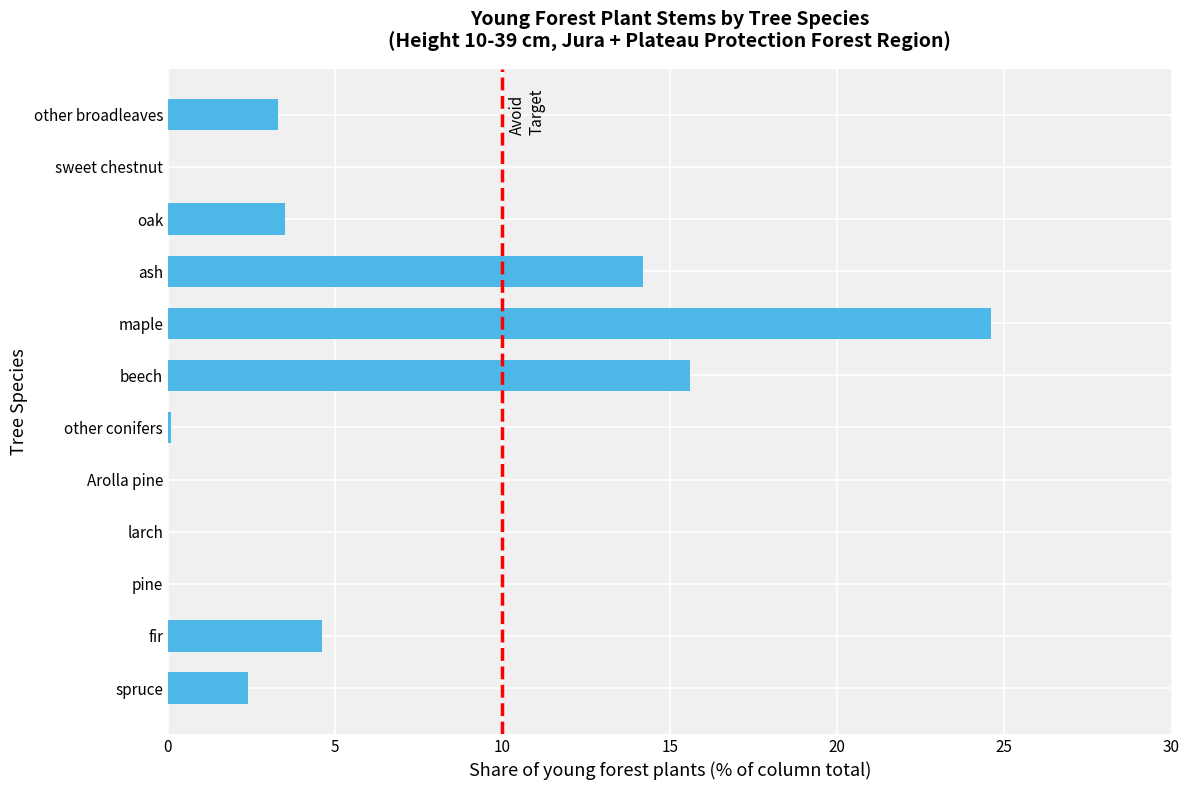

Are the bars grouped side by side (vs. stacked)?

No